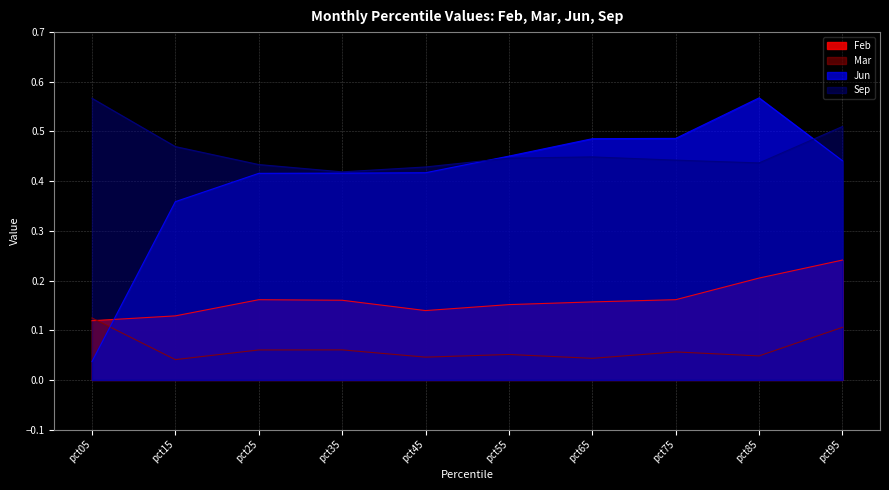

True or false: Feb and Mar intersect in this chart.

True